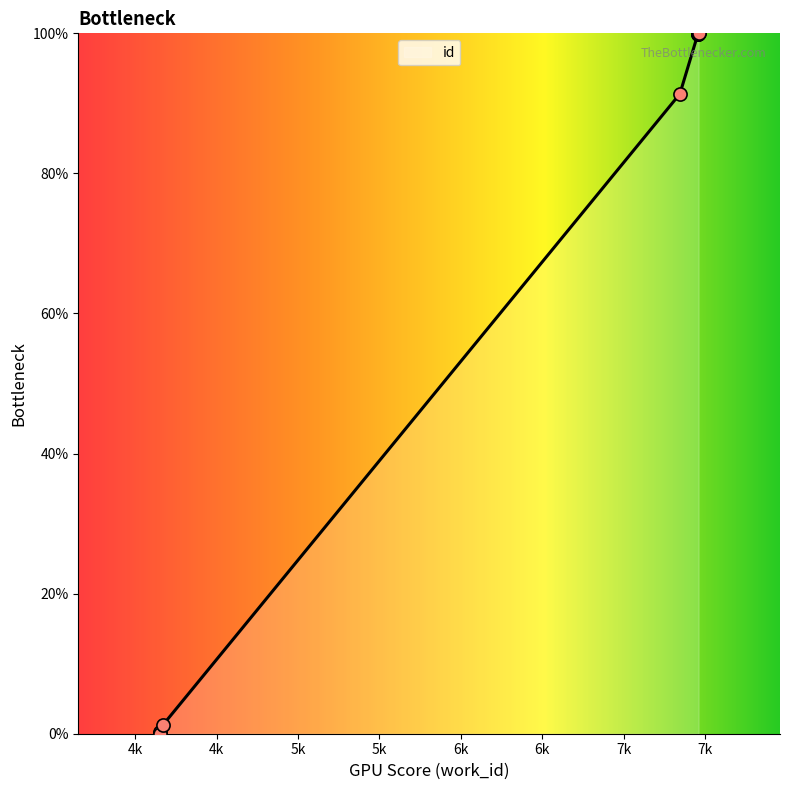

What is the change in value from 4153 to 4171?

+1.1